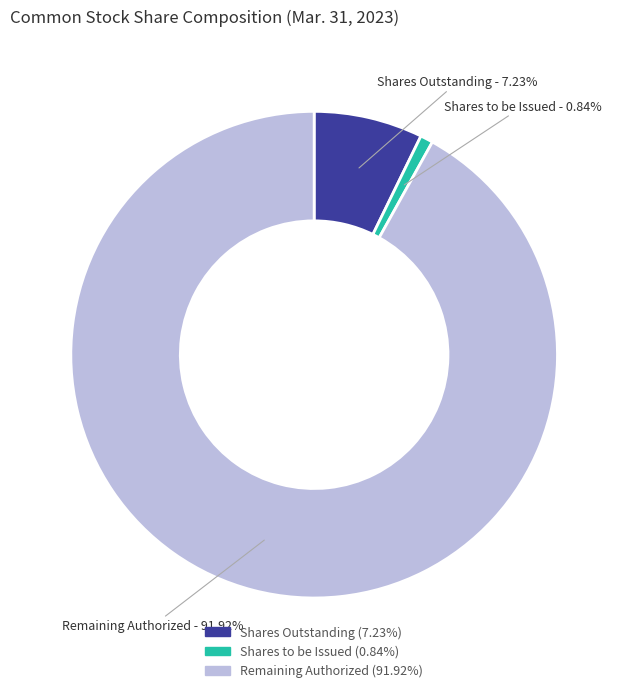

How many segments does this pie chart have?

3